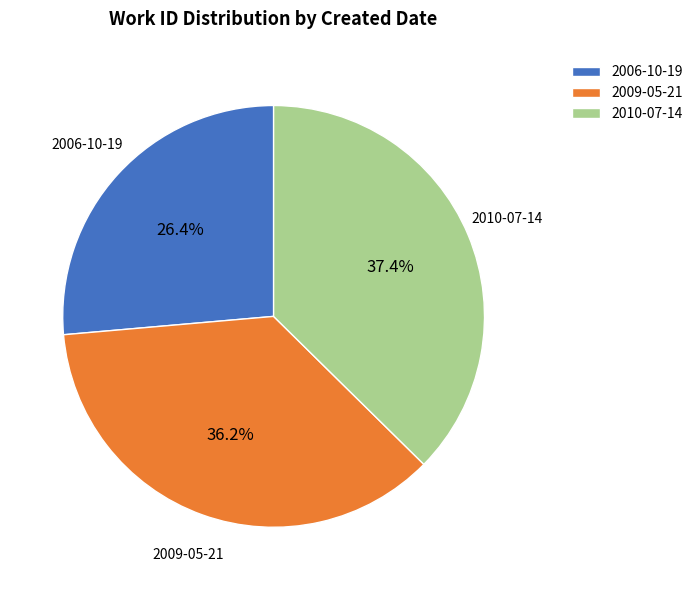

True or false: 2006-10-19 accounts for 16% of the total.

False